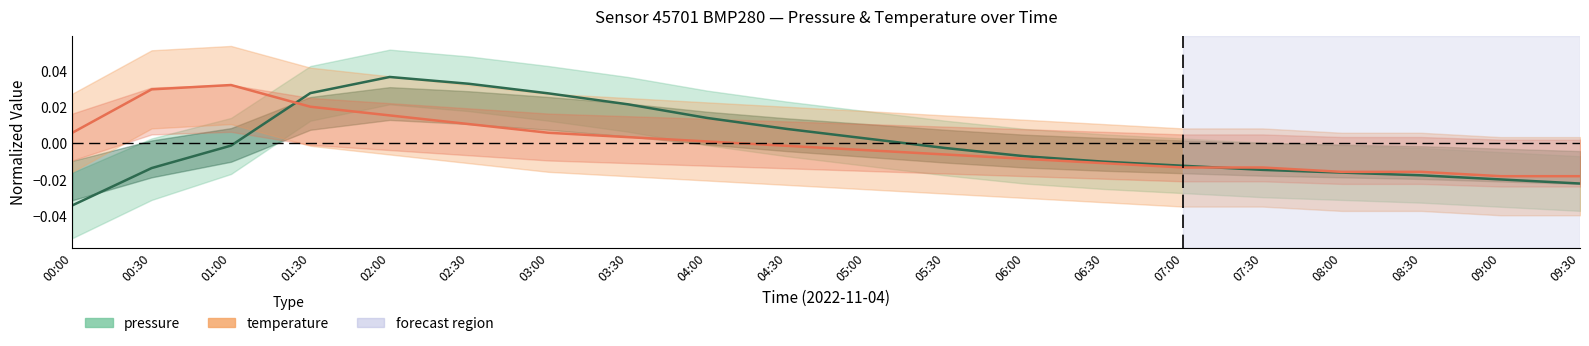

What are all the series names shown in the legend?

pressure, temperature